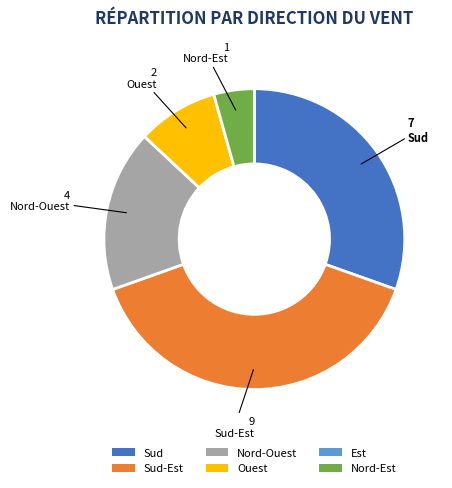

Is it true that Ouest is 9% of the pie?

True